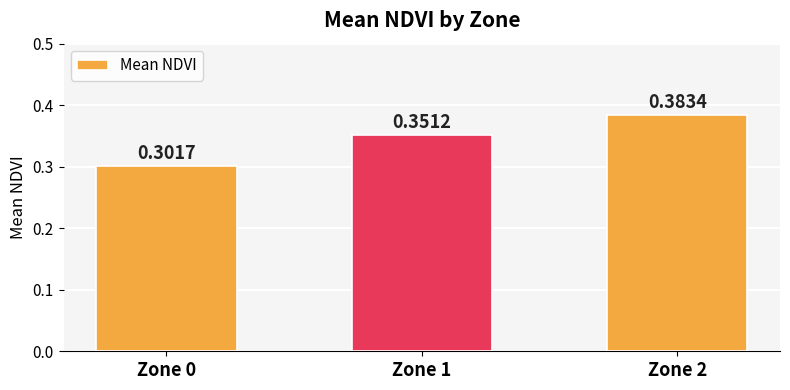

How many bars are there in total?

3